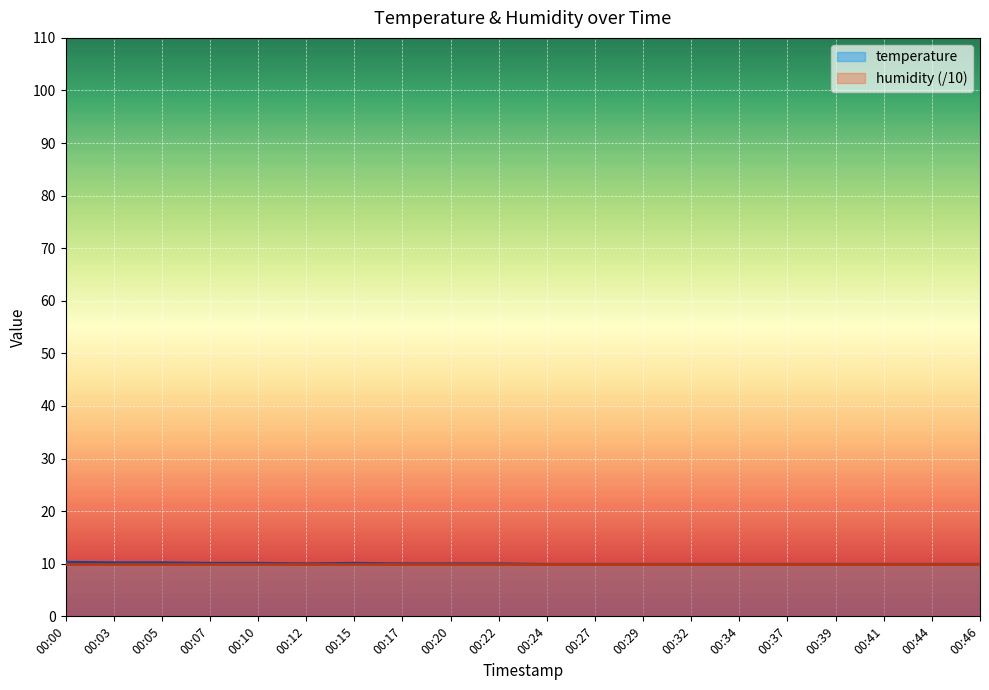

What is the smallest value displayed?

9.9